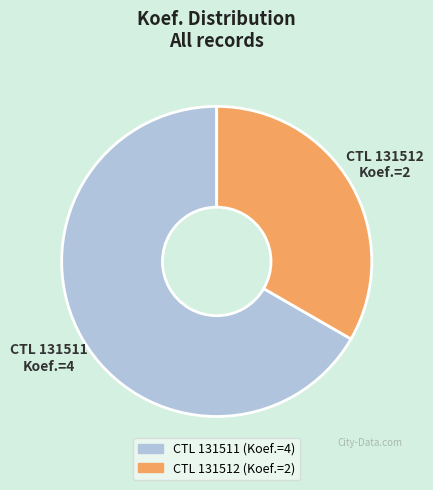

Is there any slice that represents more than half of the pie?

Yes